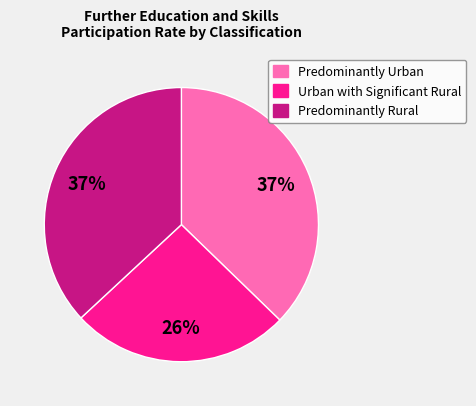

What percentage is the Urban with Significant Rural slice, to the nearest percent?

26%